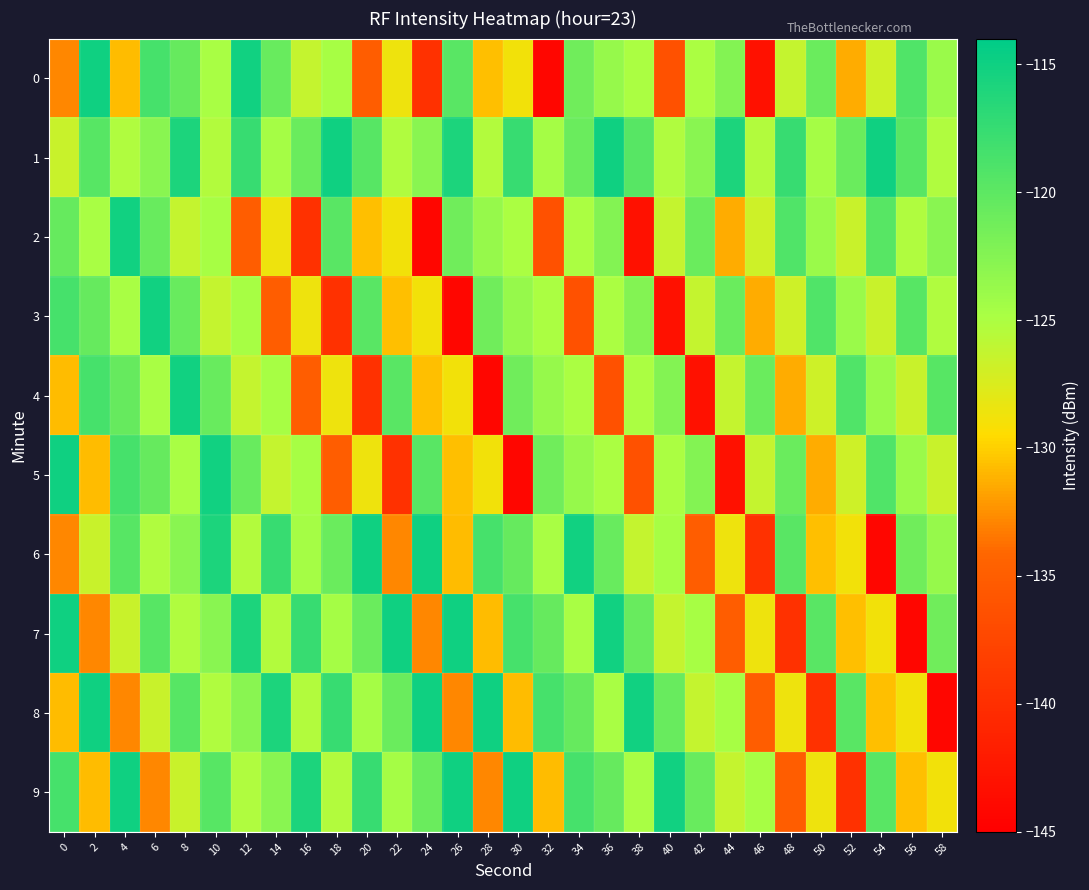

Which has a higher value, 56 or 48?

56